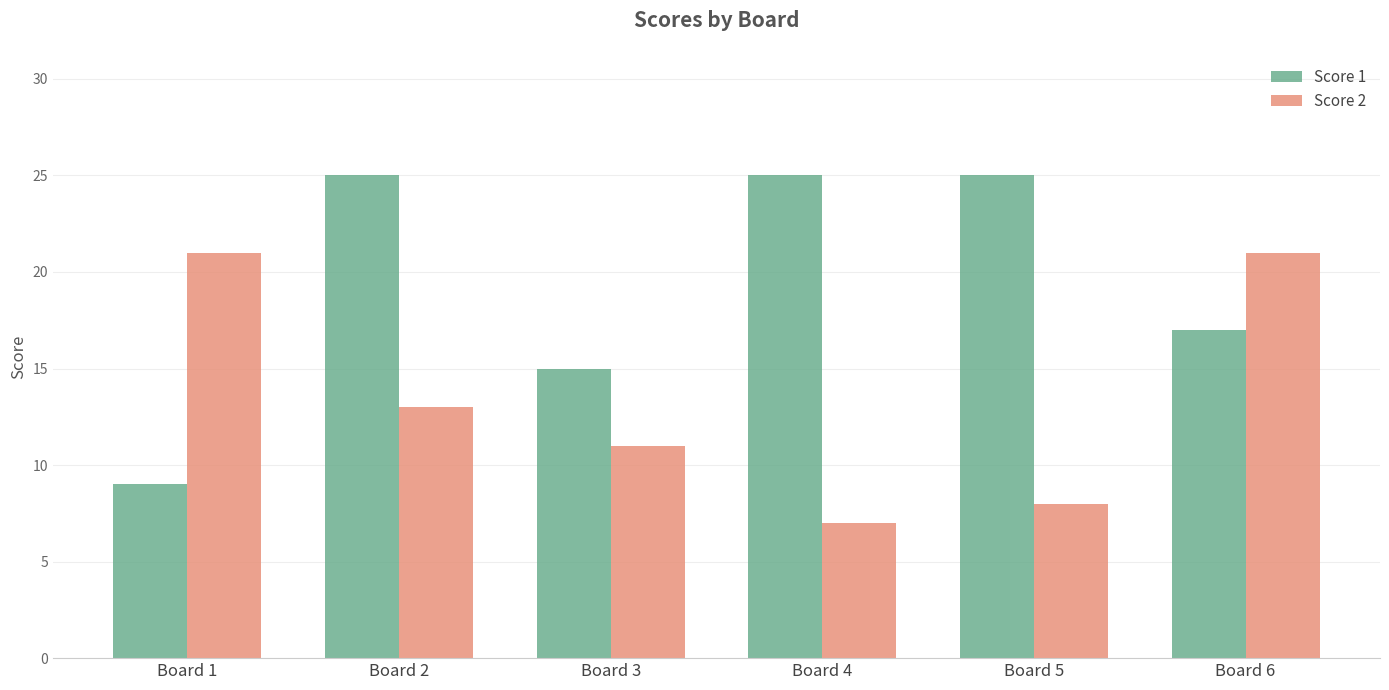

Rank the series by their maximum value, from lowest to highest.

Score 2, Score 1